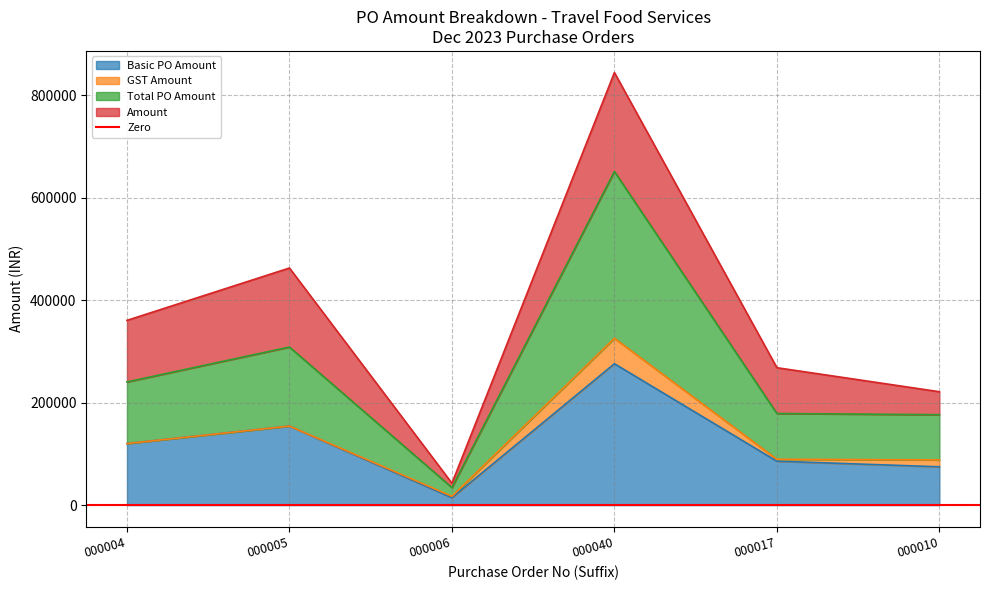

What is the highest value of the Basic PO Amount series?

276000